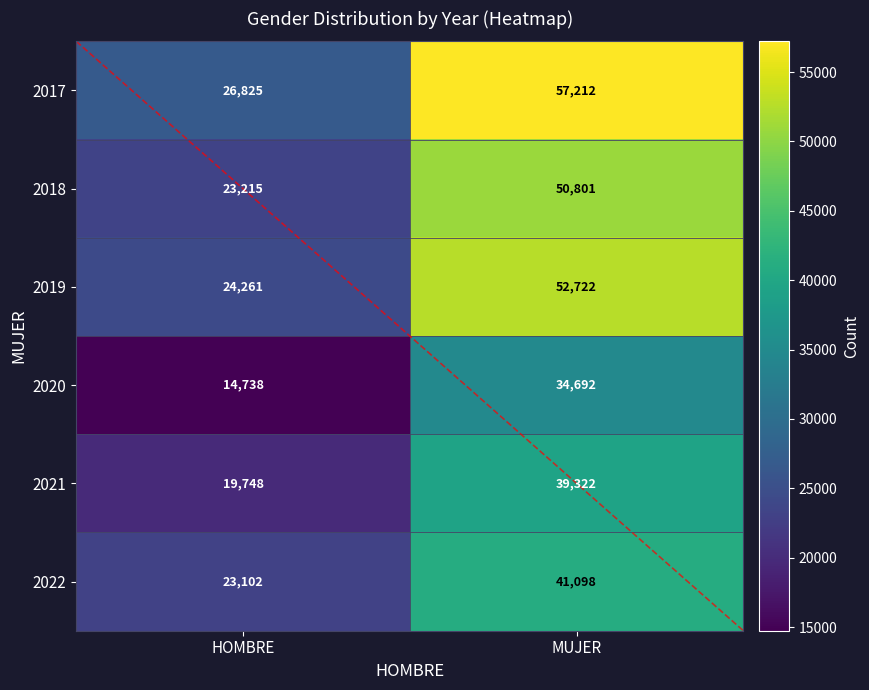

True or false: 2017 has a value of 26825 at HOMBRE.

True